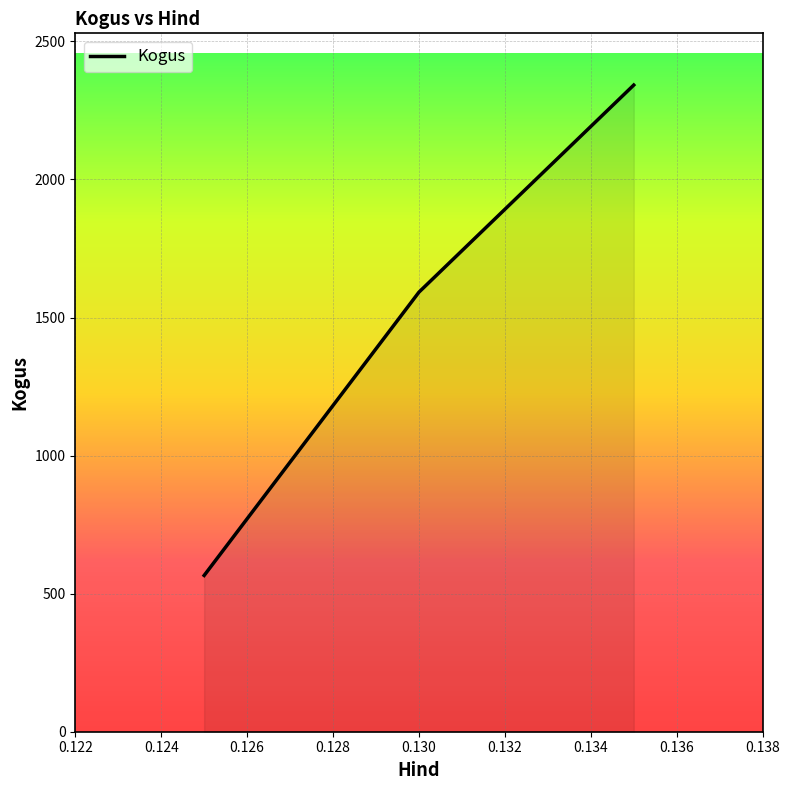

What is the maximum value shown in the chart?

2342